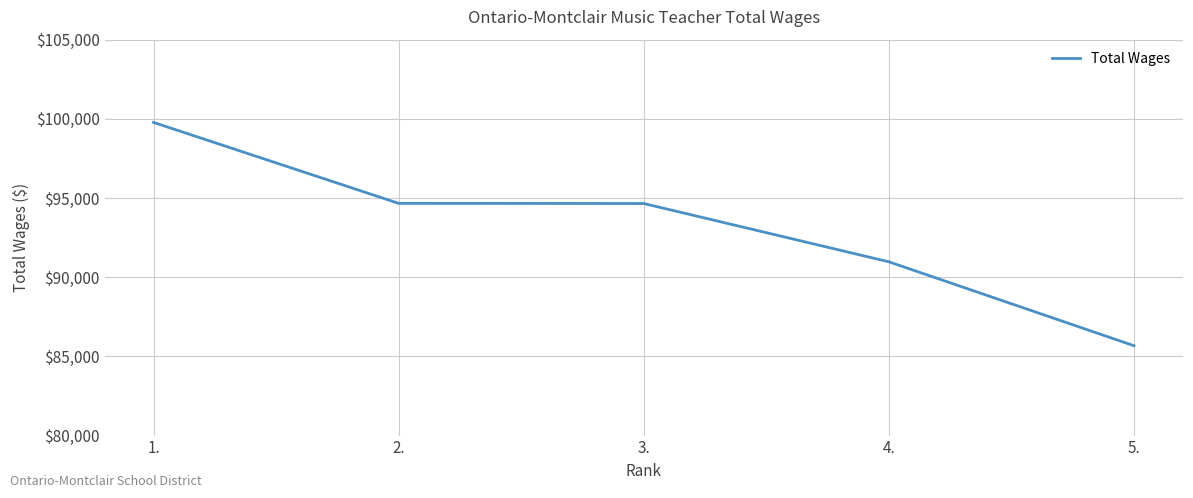

Is it true that the value at 2. is 94664?

True